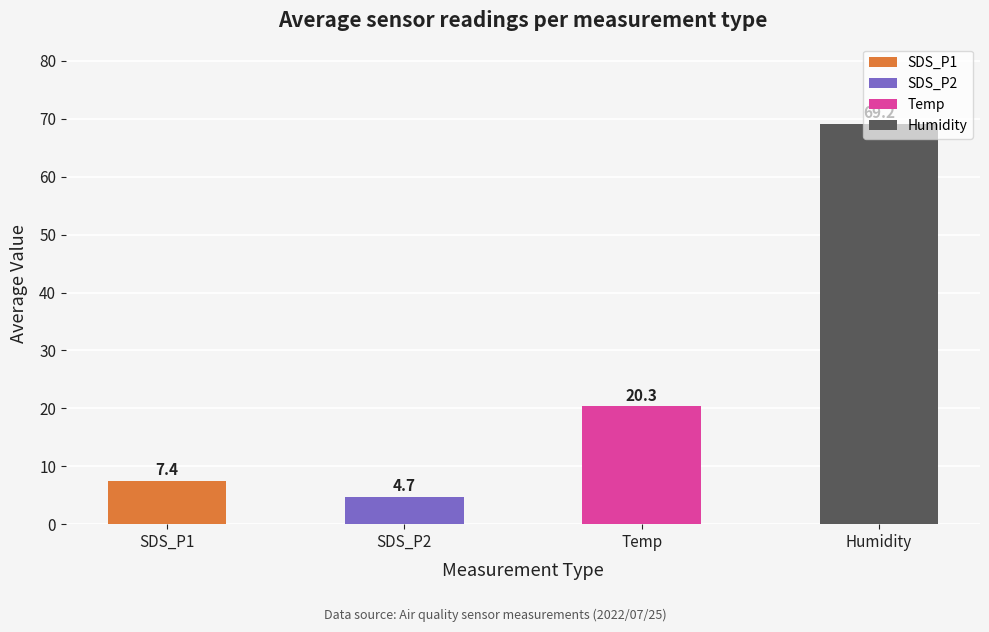

What is the change in value from SDS_P2 to Humidity?

+64.5